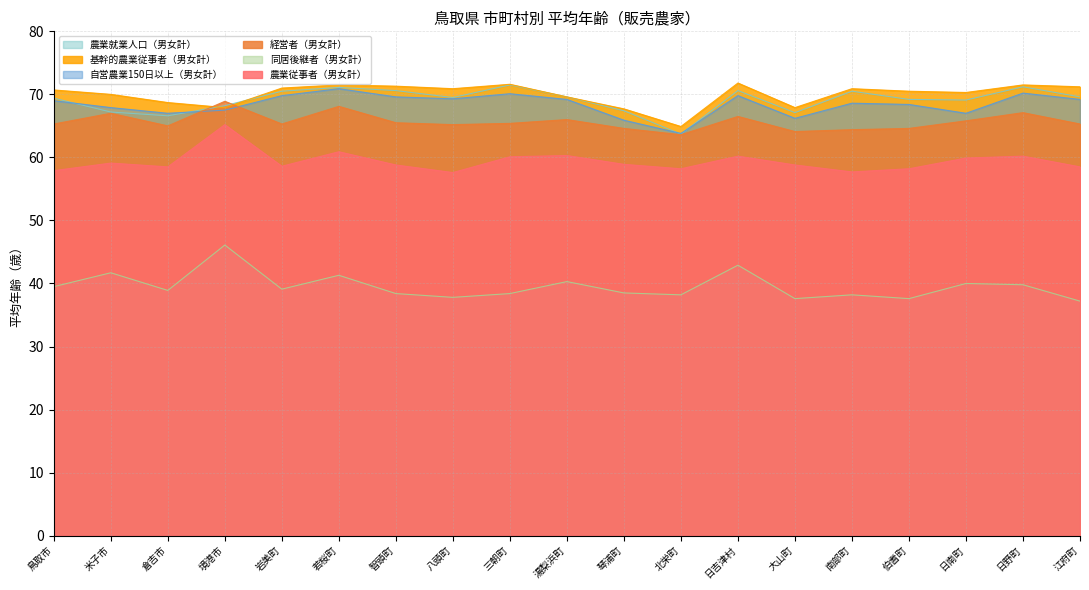

True or false: 同居後継者（男女計） and 農業就業人口（男女計） cross at least once.

False